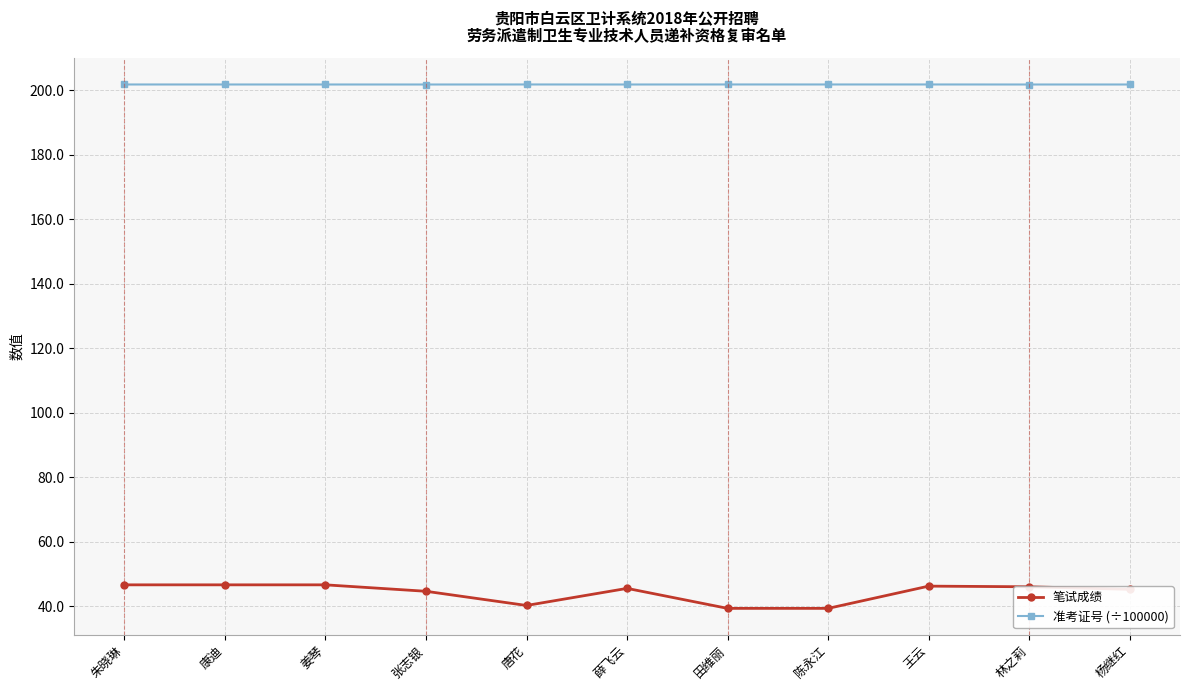

The value of 笔试成绩 at 薛飞云 is 45.5. True or false?

True